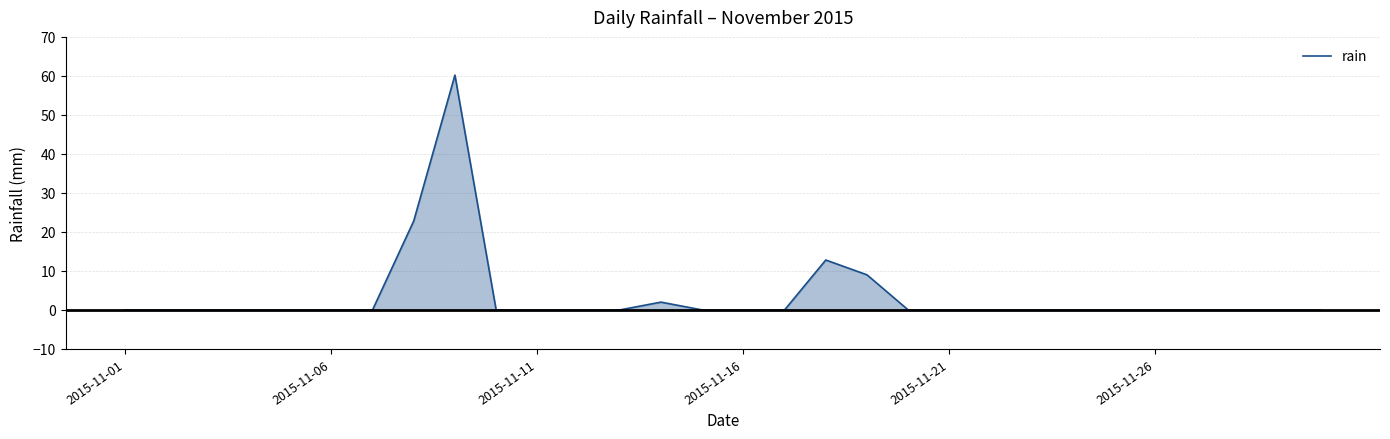

What is the sum of all values?

106.8